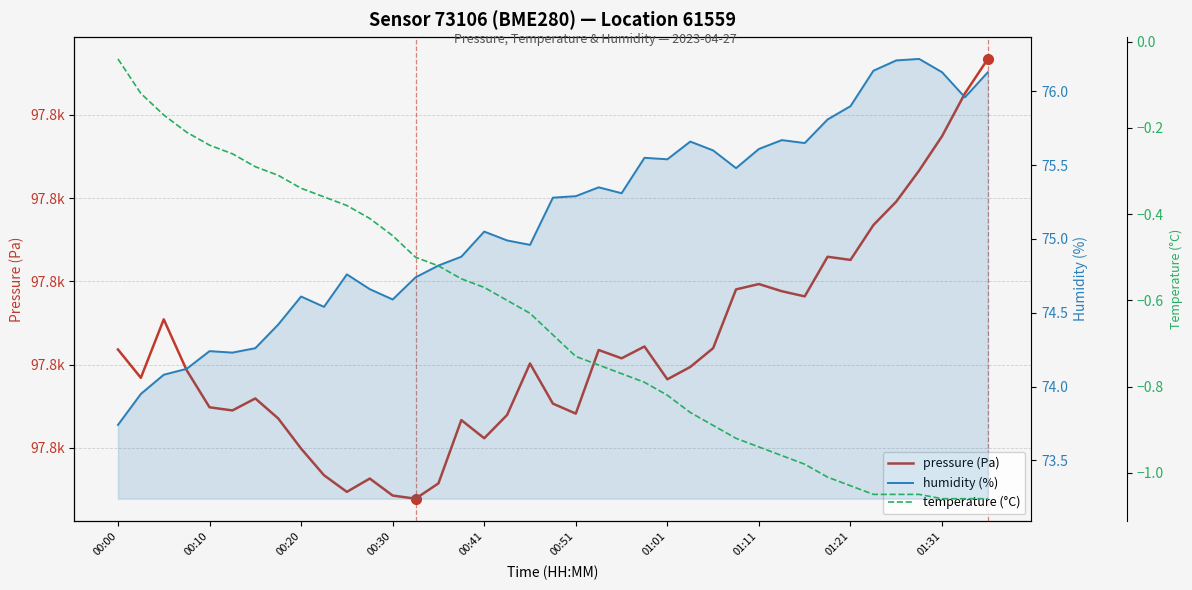

At how many categories does at least one series exceed 56918?

39